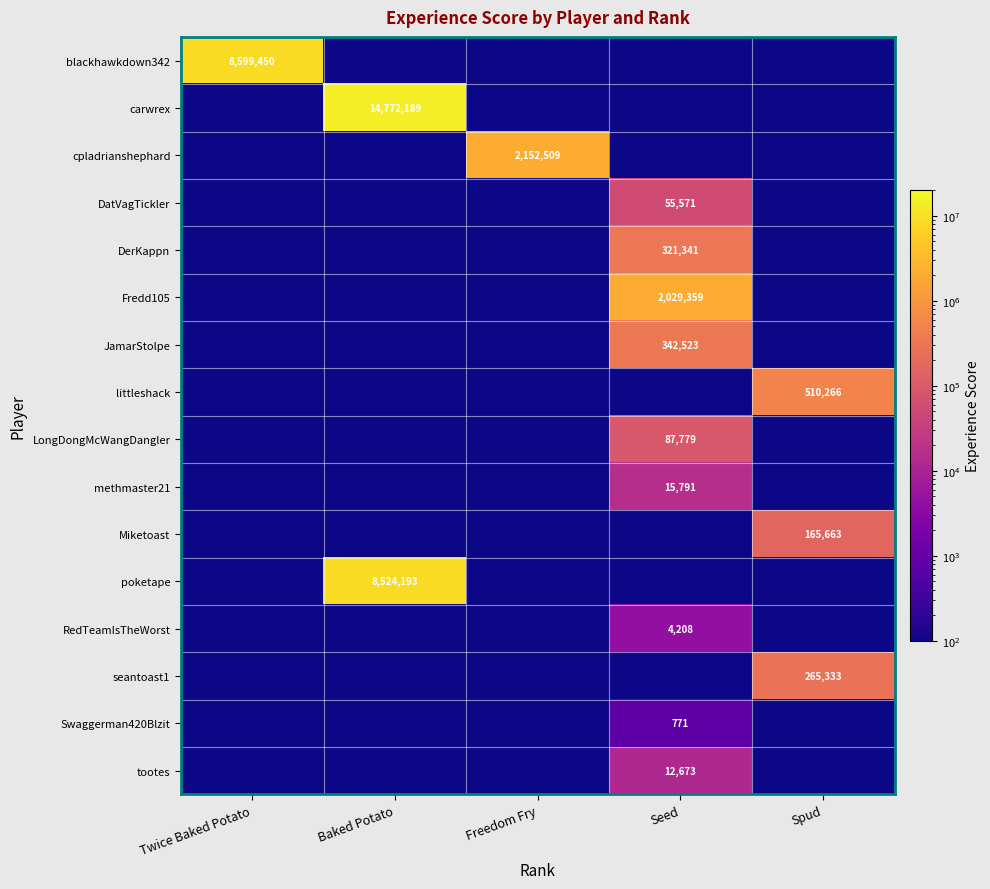

What is the difference between the maximum and minimum values in the JamarStolpe series?

342522